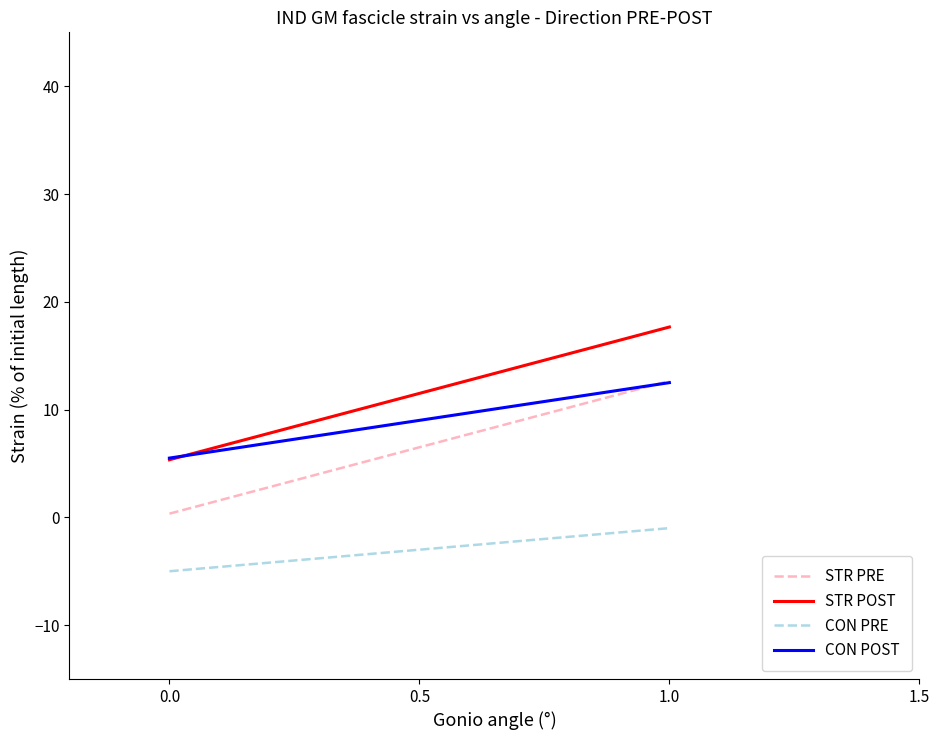

What is the spread (max minus min) of values at 0.0?

10.5